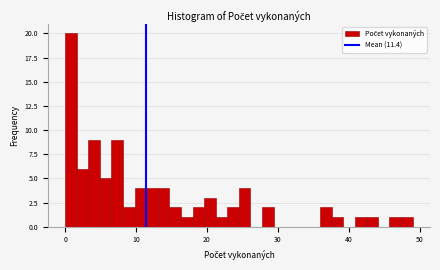

Read against the x-axis, roughly where is the centre of the tallest bar?

1